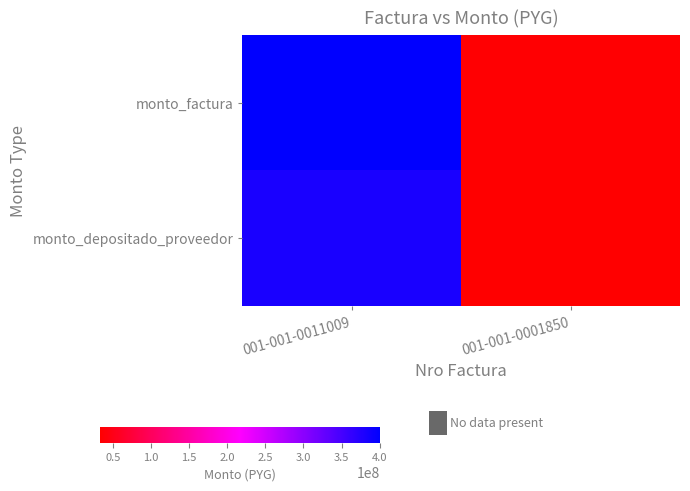

Which series has the largest range (max minus min)?

monto_factura